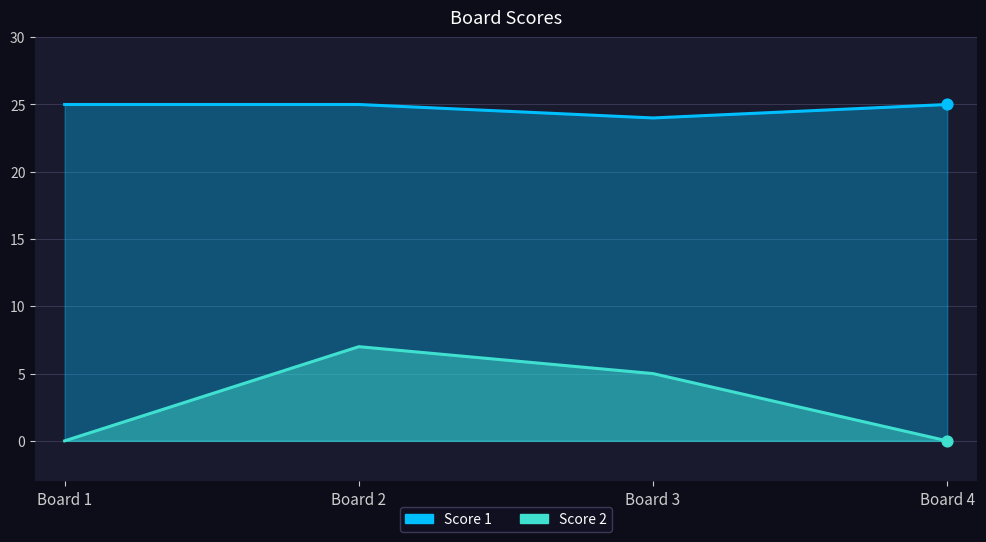

Which series contains the highest Y value?

Score 1